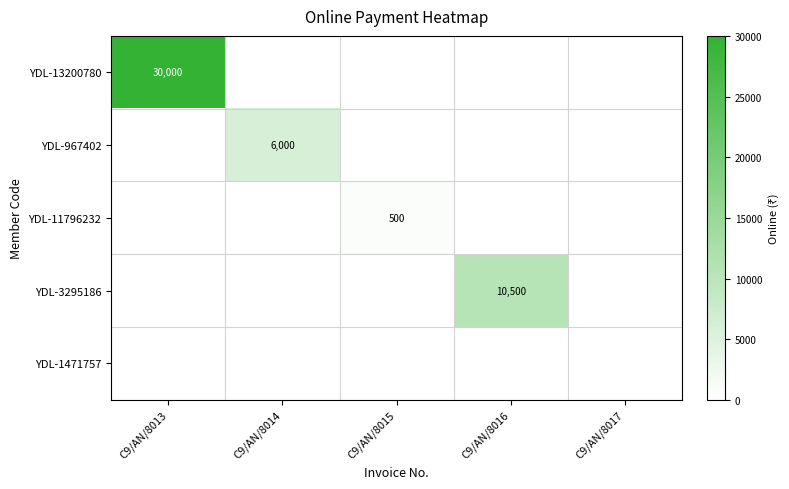

Which label corresponds to the largest value in the chart?

C9/AN/8013